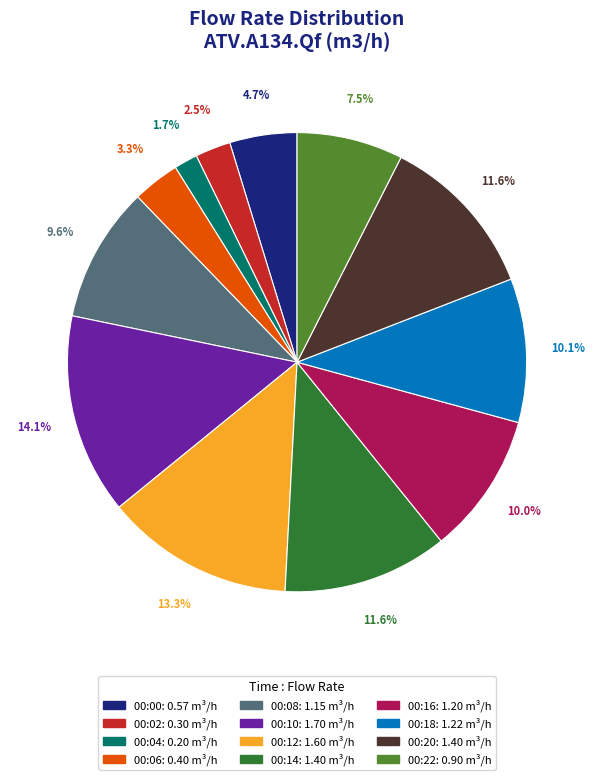

Which slice is the smallest?

00:04